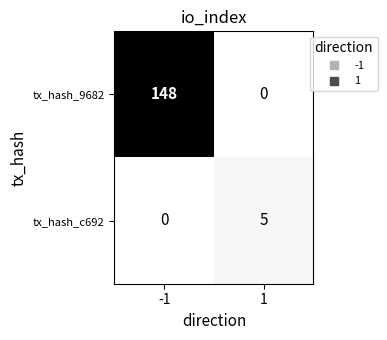

Which series has the largest total across all categories?

tx_hash_9682